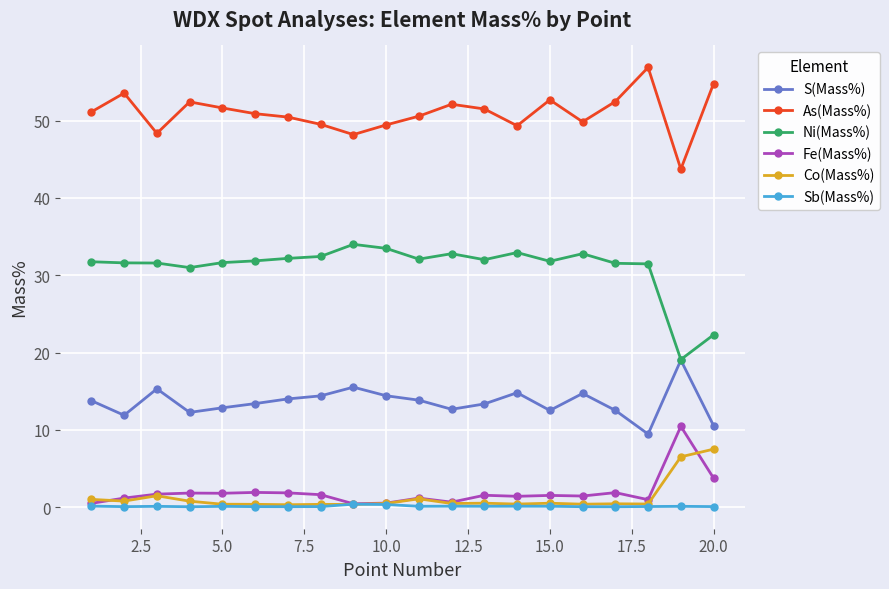

What is the value of the As(Mass%) point at the 20th from the left?

54.8